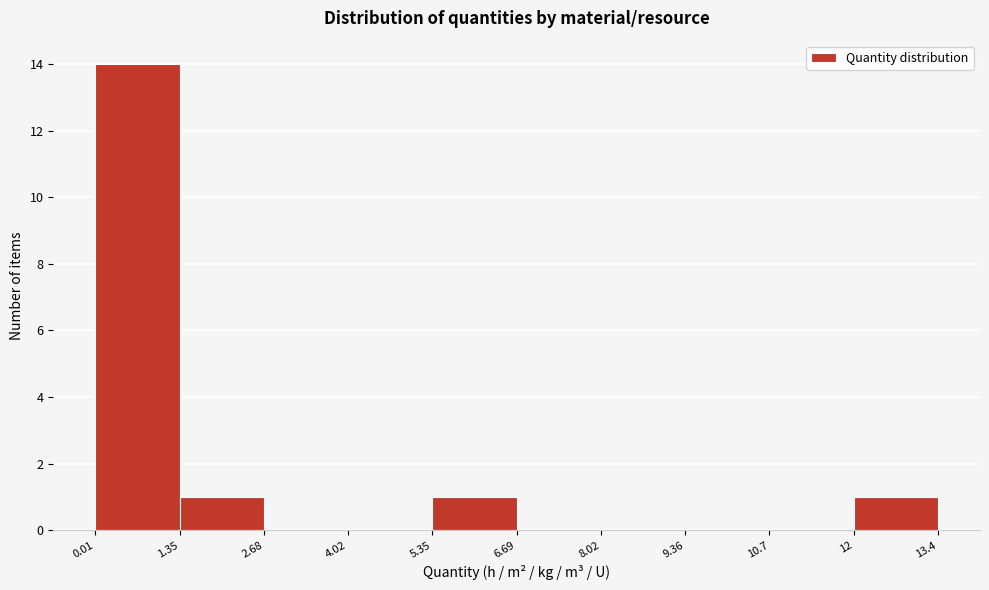

Reading left to right, list every bar in this chart as the range it spans on the x-axis followed by its height. The values are not printed on the chart, so give them approximately, as read against the axis.

0.01 to 1.35: 14
1.35 to 2.68: 1
2.68 to 4.02: 0
4.02 to 5.35: 0
5.35 to 6.69: 1
6.69 to 8.02: 0
8.02 to 9.36: 0
9.36 to 10.7: 0
10.7 to 12: 0
12 to 13.4: 1